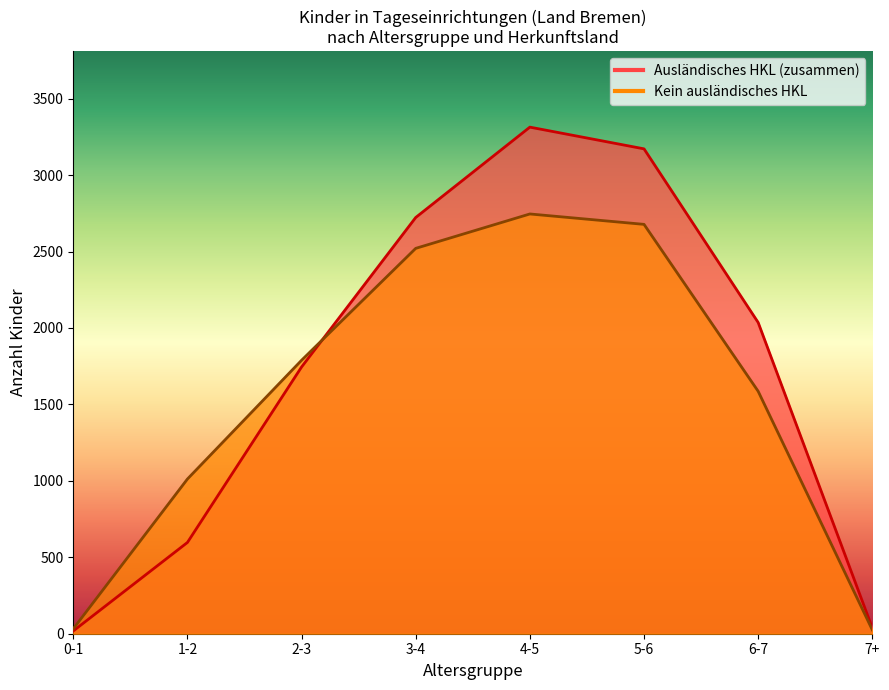

Is it true that Nichtschulkinder equals 34 at 0-1?

False